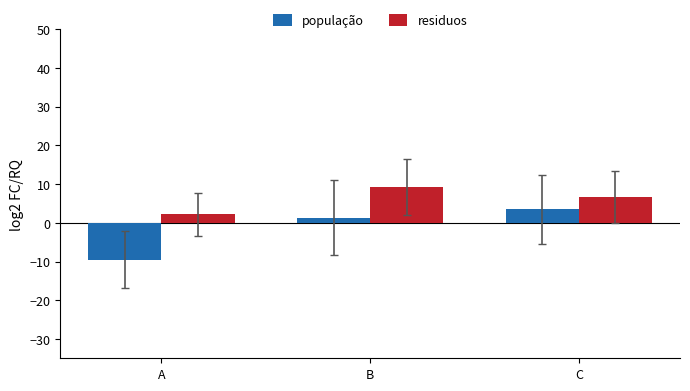

What is the value of the população bar at the 2nd from the left?

1.4